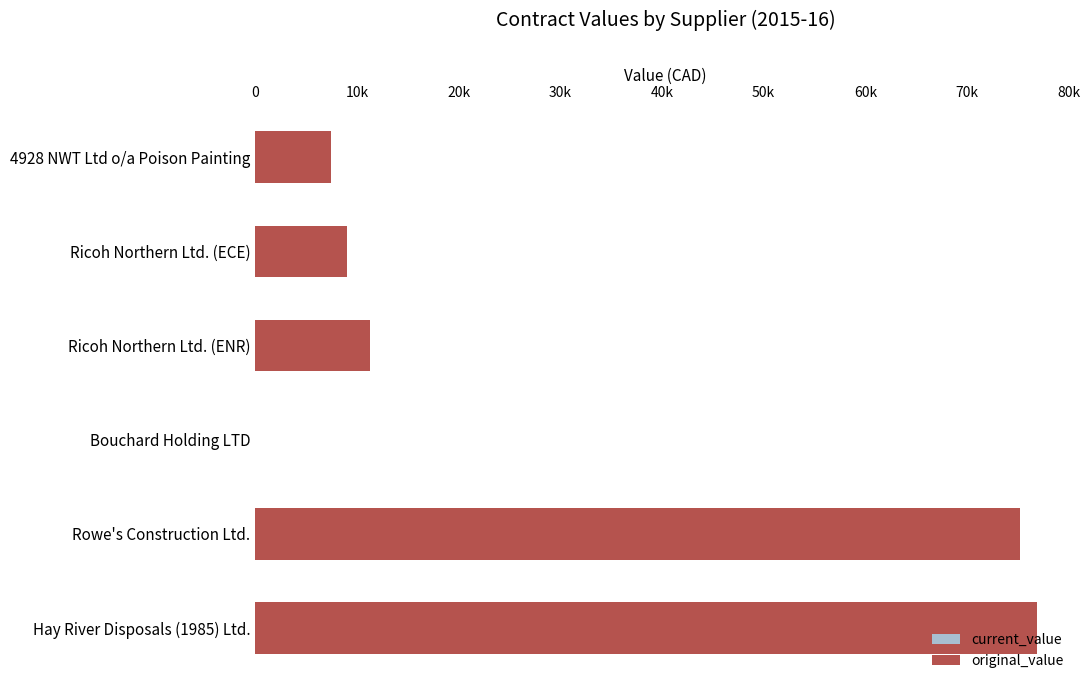

Does the chart contain stacked bars?

No